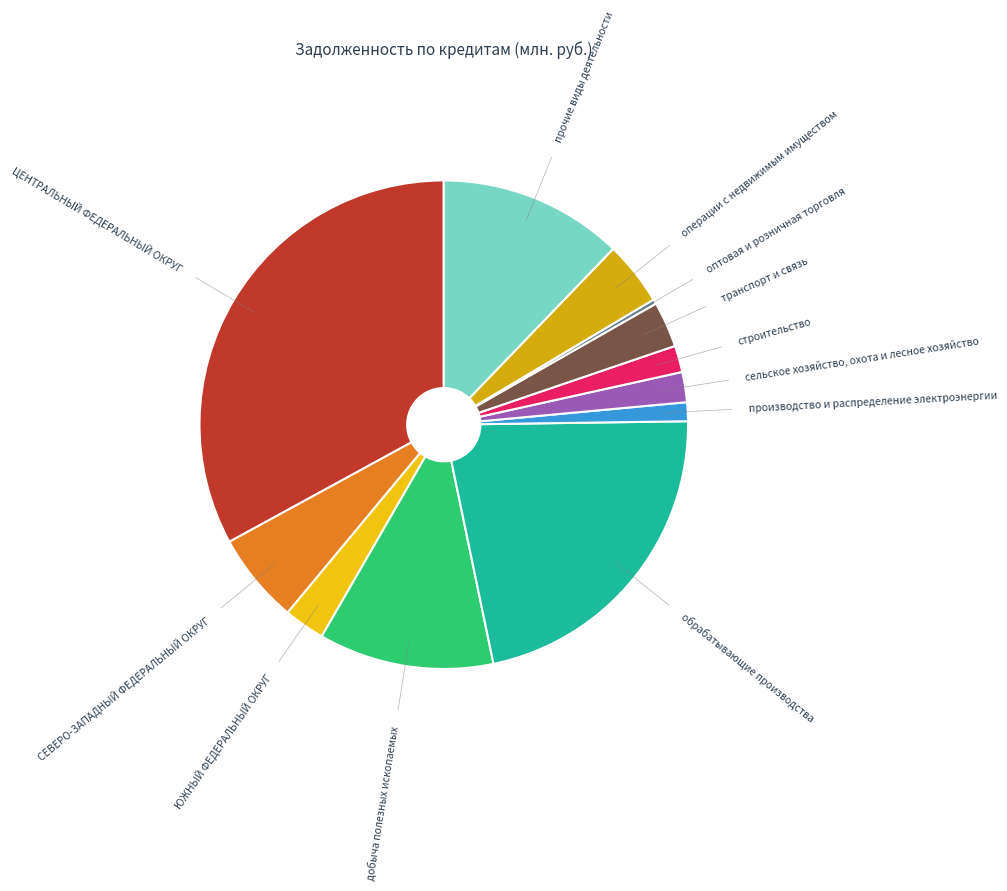

Does any single category account for the majority?

No